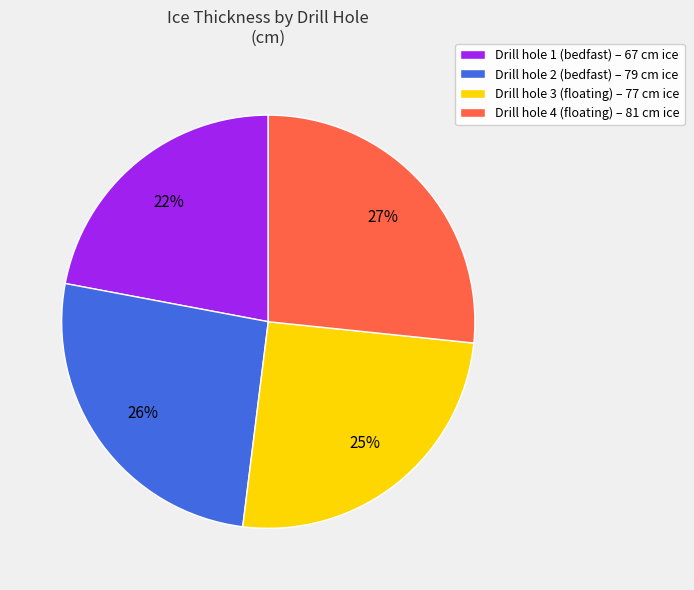

How many segments does this pie chart have?

4